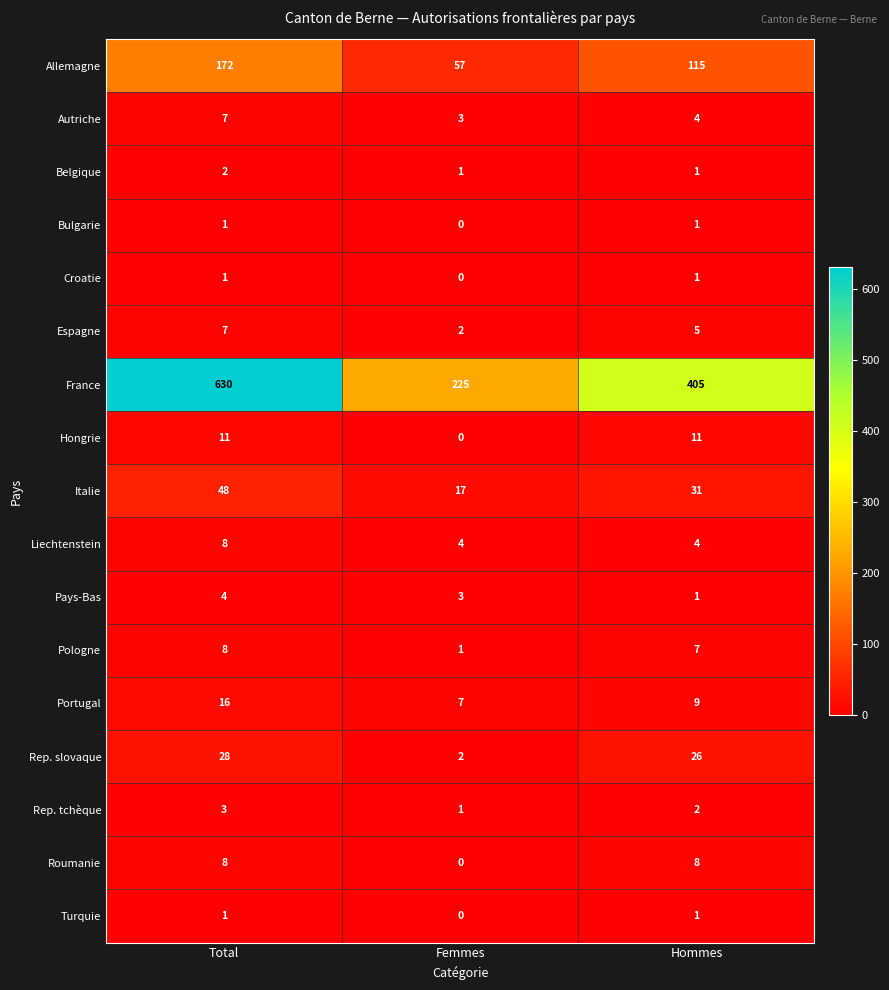

Which series changed the most between Total and Hommes?

France